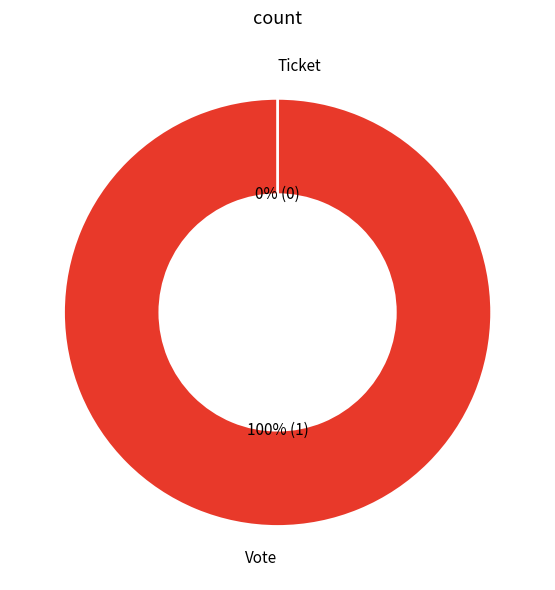

True or false: Ticket accounts for 1% of the total.

False